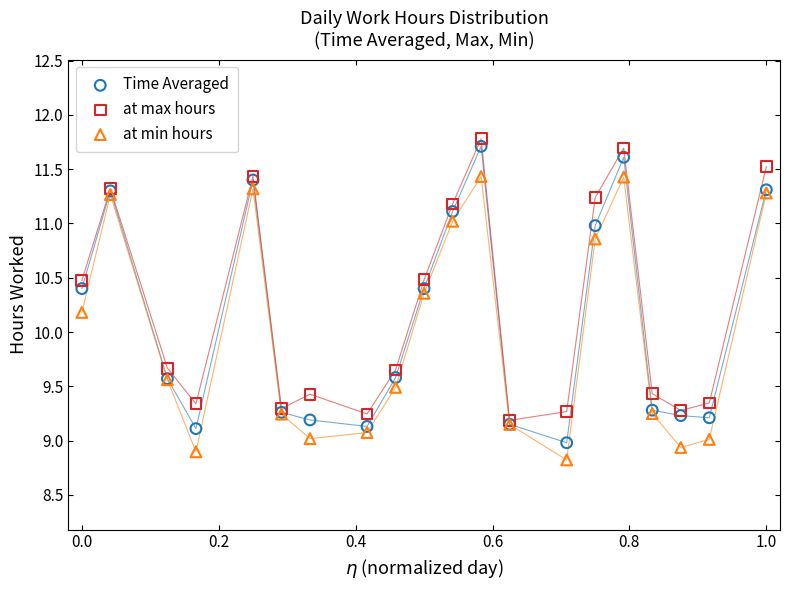

Which series reaches the minimum Y coordinate?

at min hours